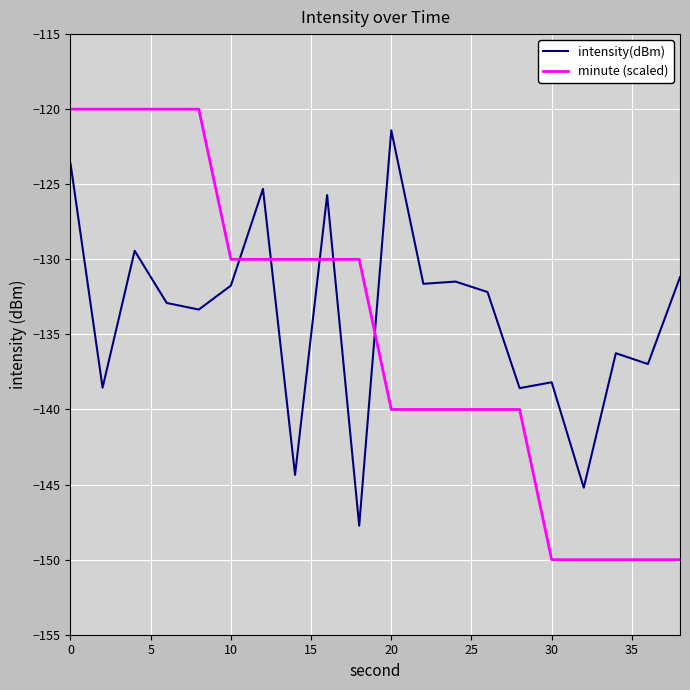

Which series has the largest range (max minus min)?

minute (scaled)